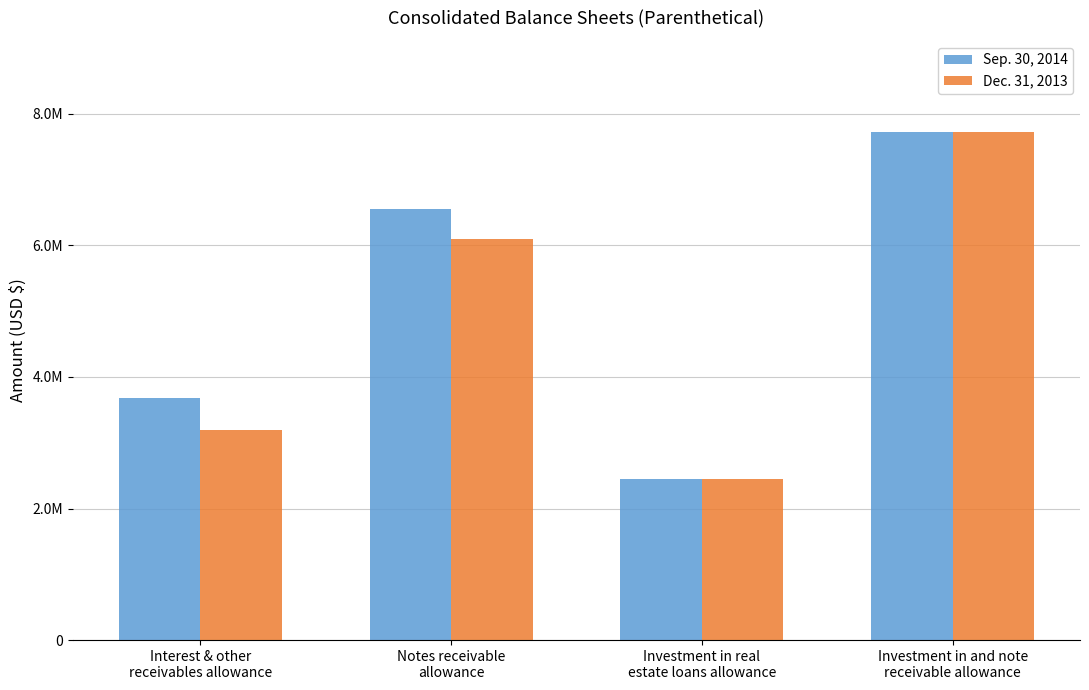

What are all the series names shown in the legend?

Sep. 30, 2014, Dec. 31, 2013